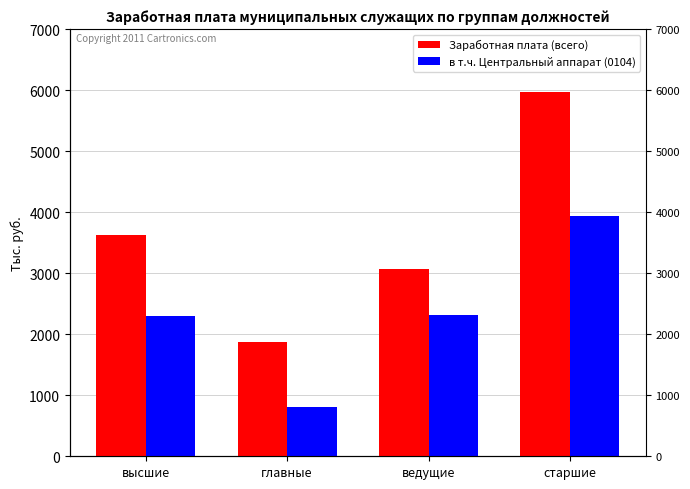

What is the label of the 2nd bar from the left?

главные